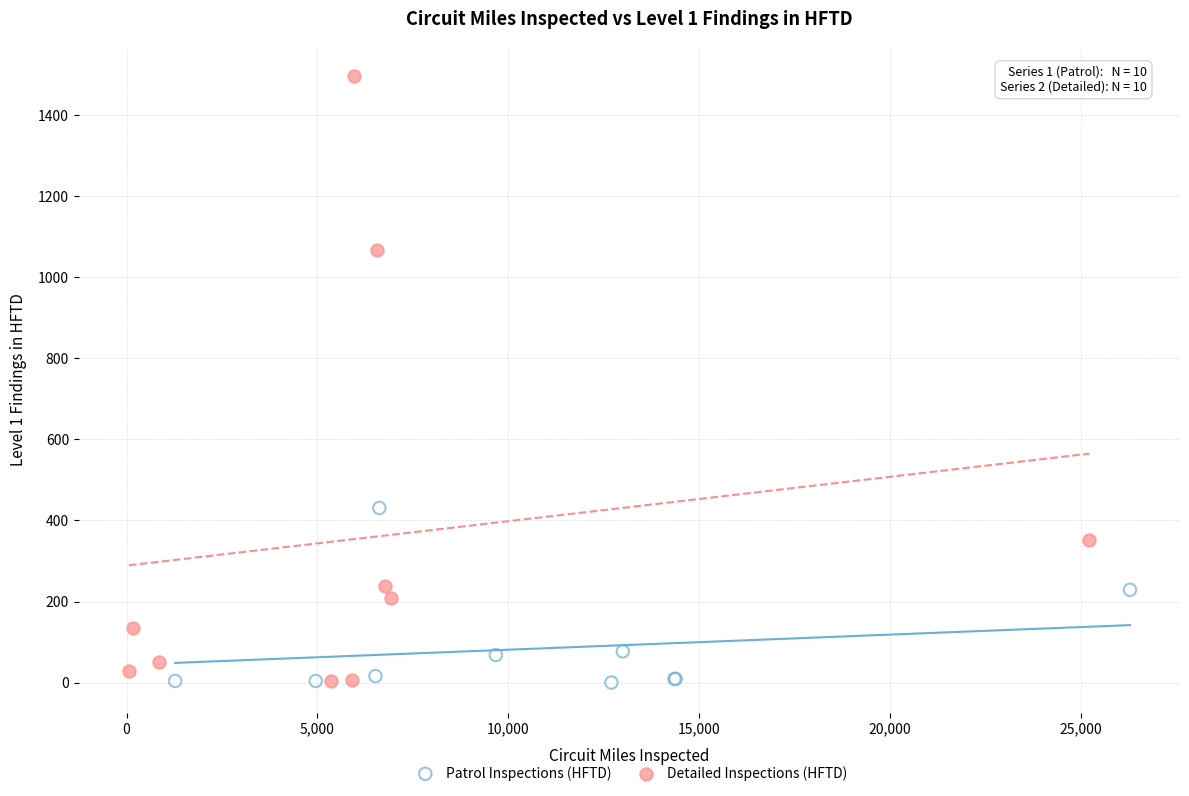

What are all the series names shown in the legend?

Patrol Inspections (HFTD), Detailed Inspections (HFTD)